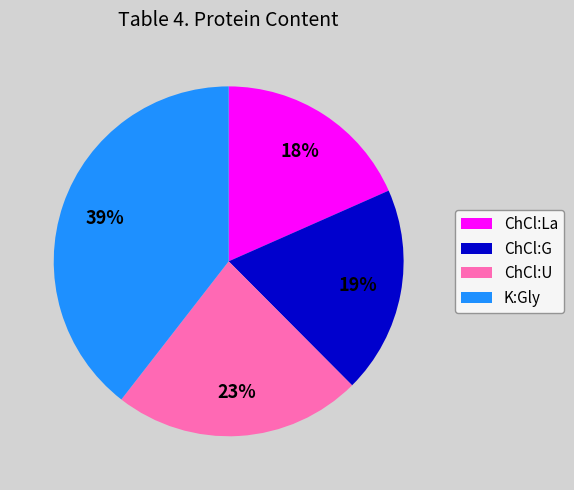

Is there a majority slice in this chart?

No